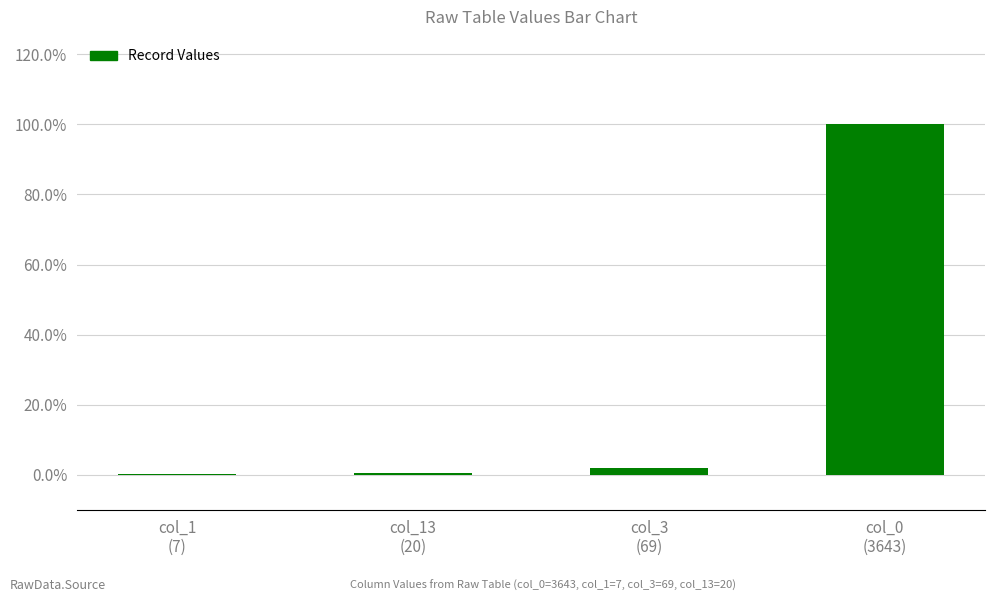

Are the bars horizontal?

No